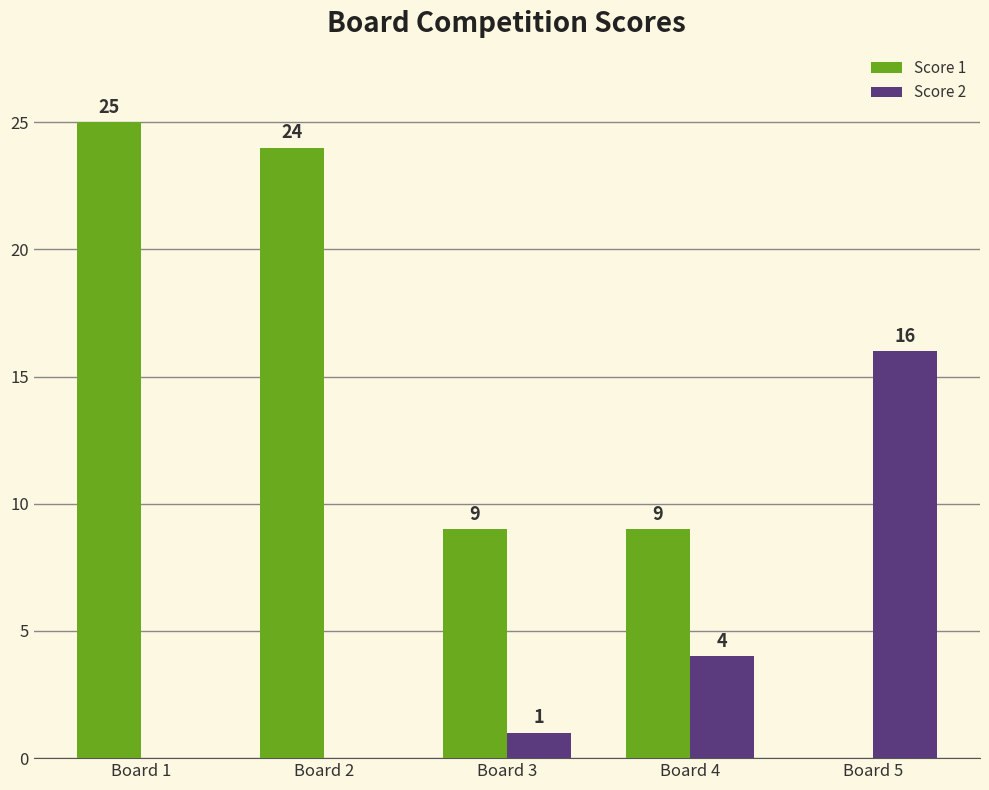

Which category has the highest value in the Score 2 series?

Board 5